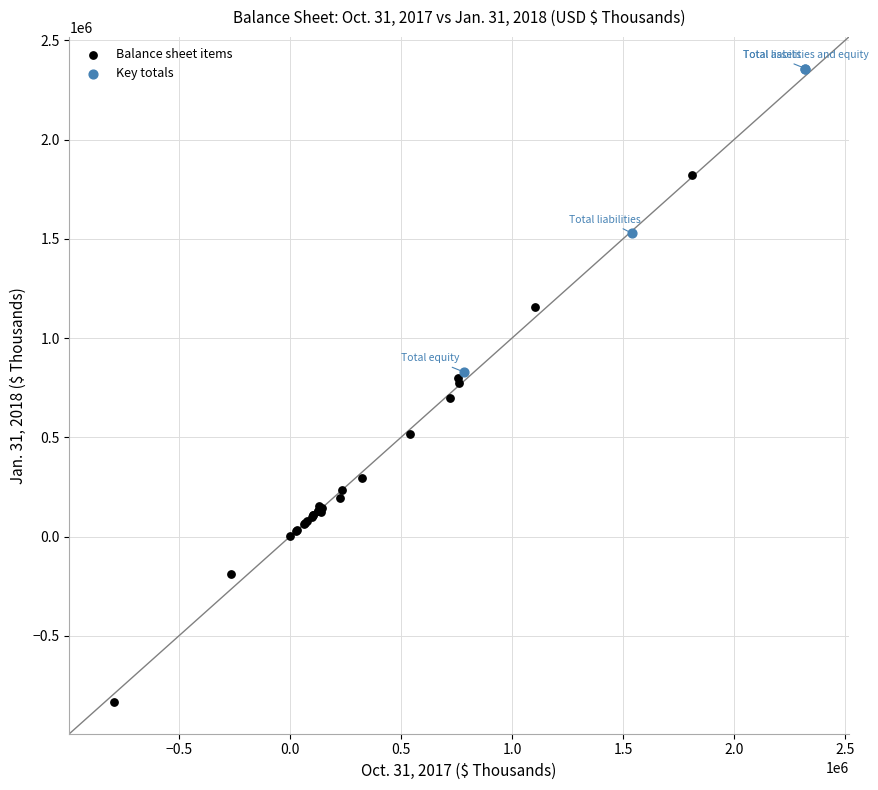

Which series has the largest Y range (max minus min)?

Balance sheet items